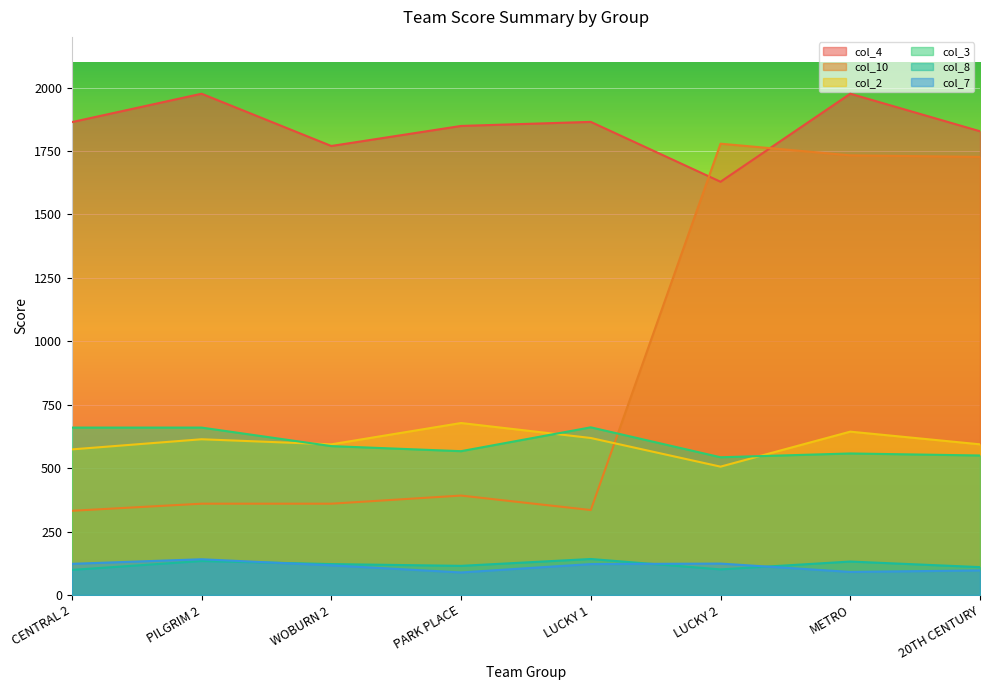

True or false: col_7 has a value of 196 at LUCKY 1.

False